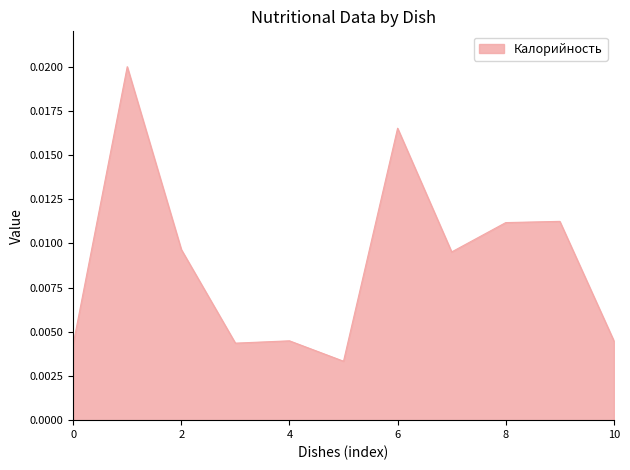

Does the chart display data point markers on the line(s)?

No